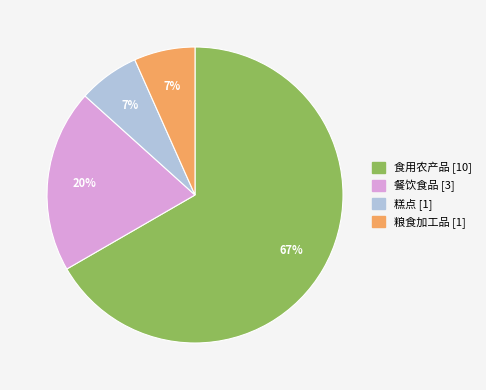

Which category has the biggest portion of the pie?

食用农产品